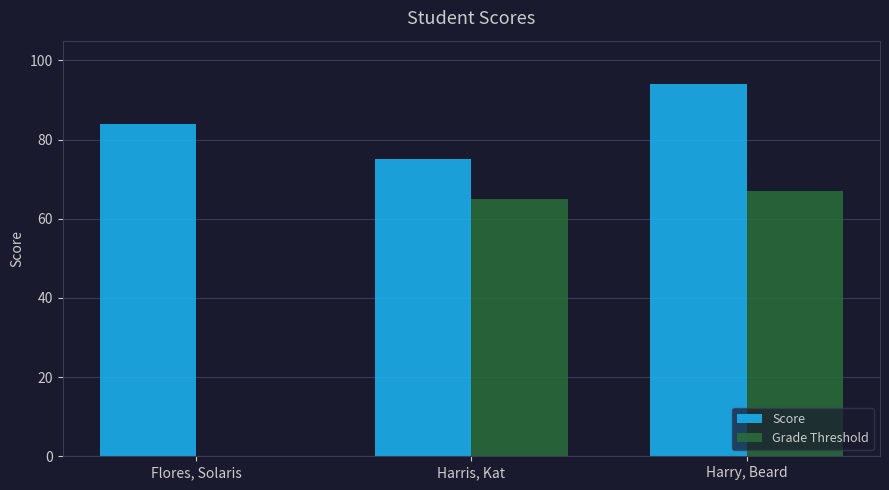

What is the maximum value for Grade Threshold?

67